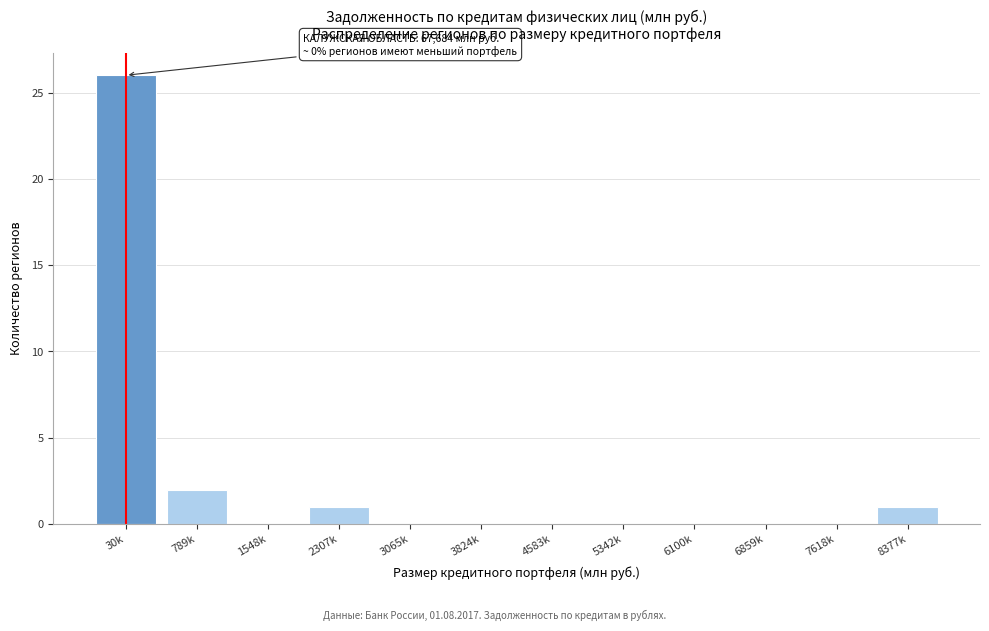

Reading left to right, extract all data points from this chart.

30k=26	789k=2	1548k=0	2307k=1	3065k=0	3824k=0	4583k=0	5342k=0	6100k=0	6859k=0	7618k=0	8377k=1